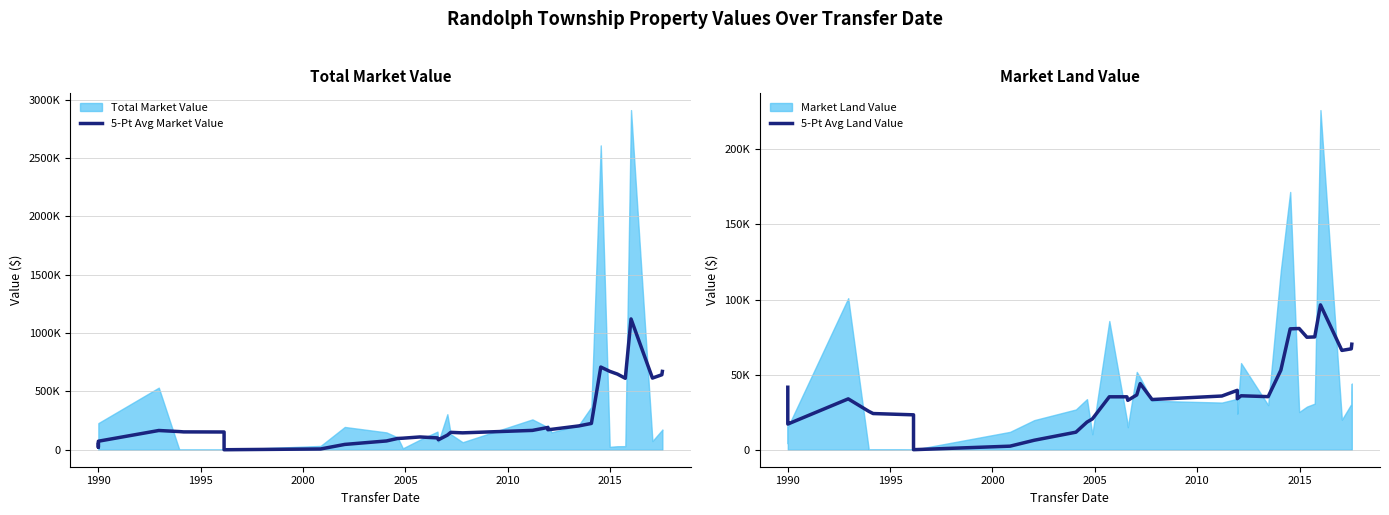

In 5-Pt Avg Land Value, how many points are higher than both neighbors (excluding endpoints)?

6